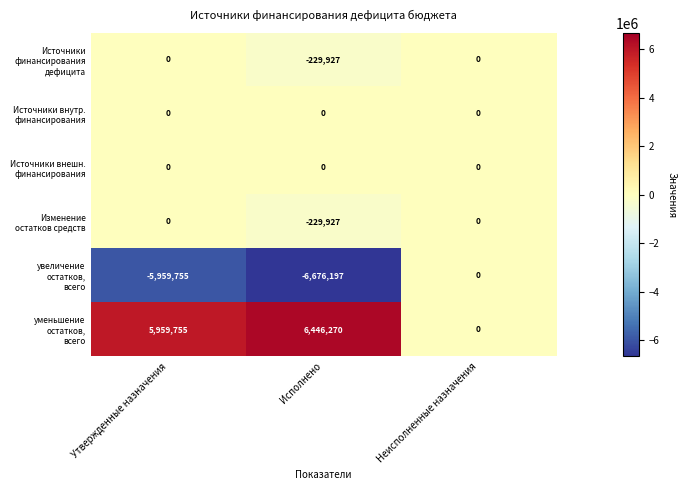

How many series are shown in this chart?

6